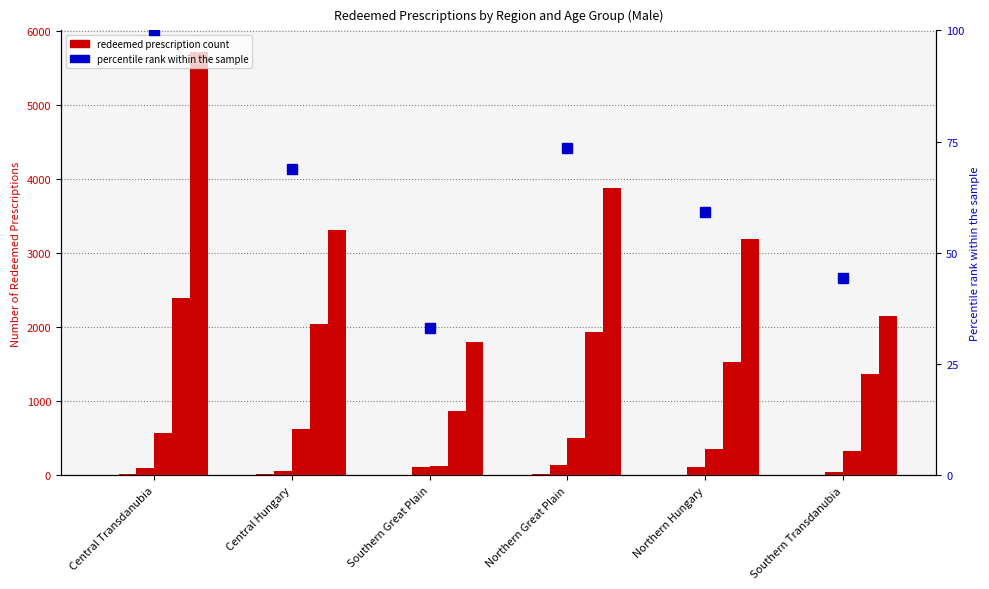

The 10-19 prescriptions series shows 10.0 at Northern Hungary. True or false?

True